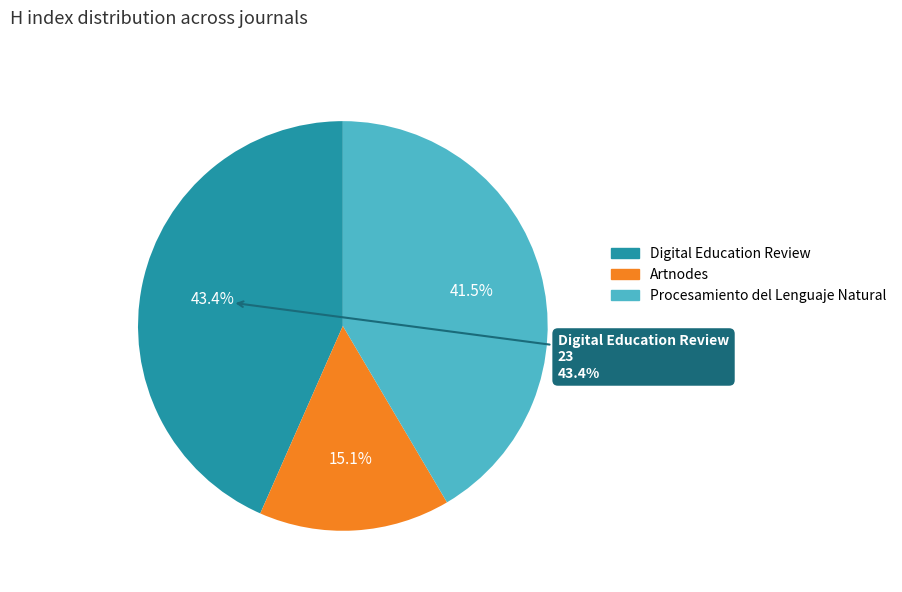

Does Digital Education Review represent more than half of the total?

No